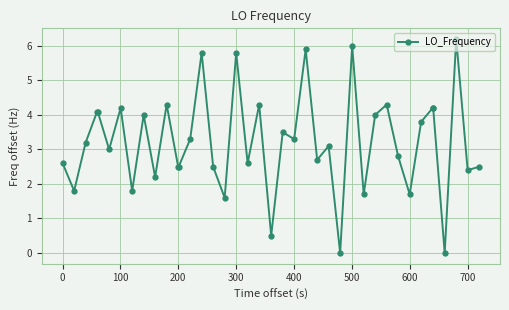

What is the difference between the maximum and minimum values?

6.2